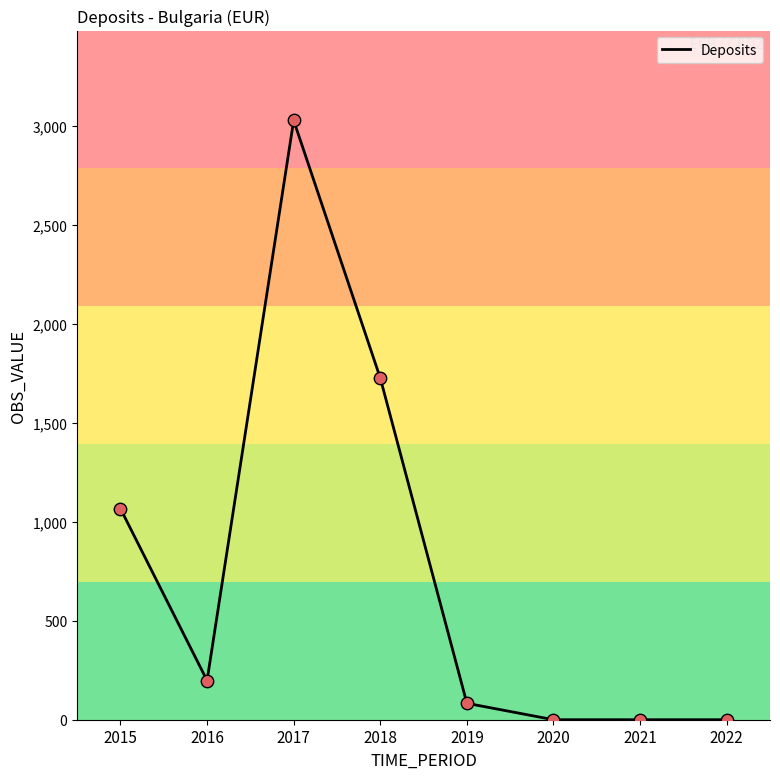

Which has a higher value, 2020 or 2015?

2015